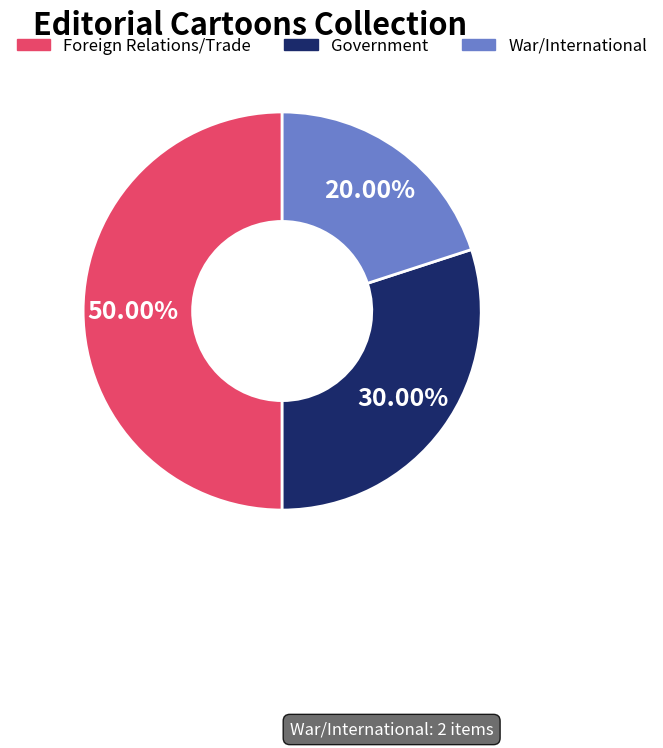

Count the number of slices in the pie.

3